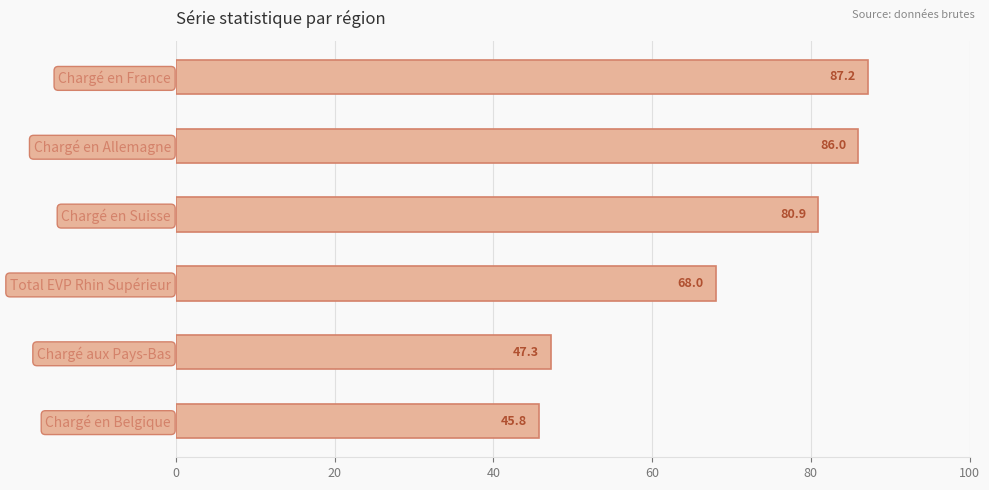

Reading bottom to top, transcribe all the data shown in this chart.

45.8	47.3	68.0	80.9	86.0	87.2